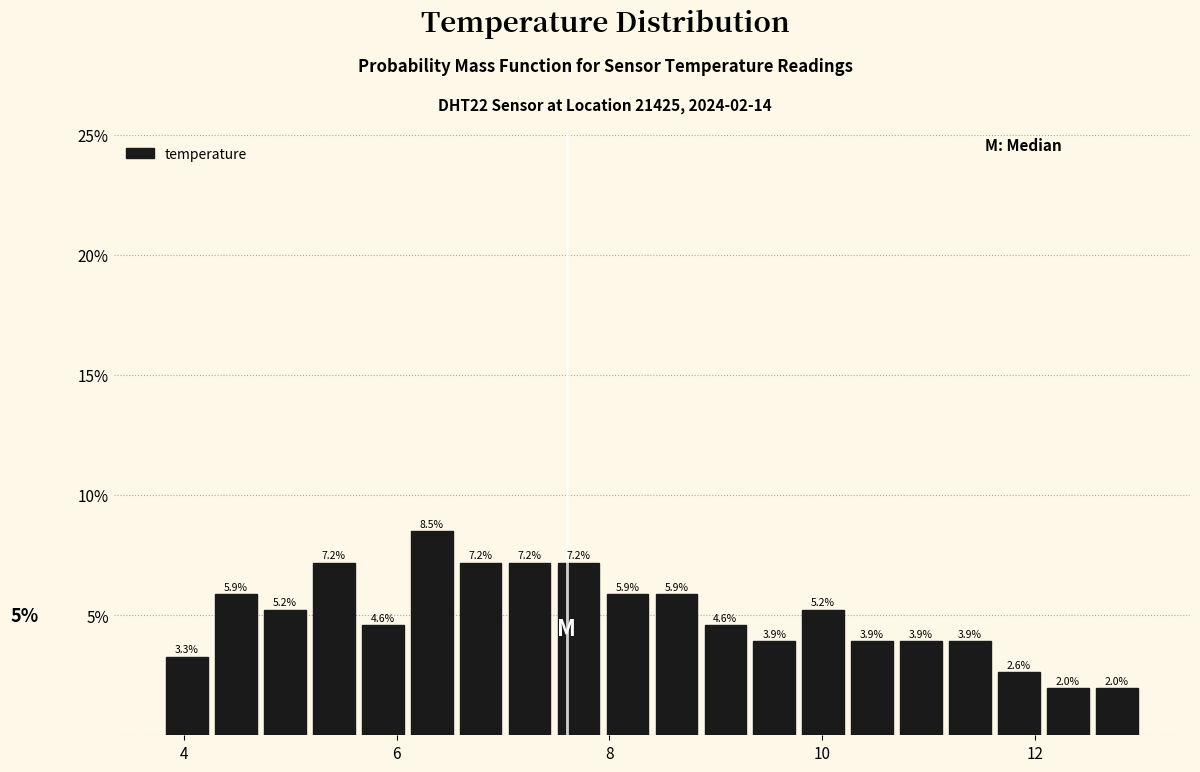

Around what value on the x-axis is the tallest bar? Give the approximate position of its centre, as read against the axis.

6.4